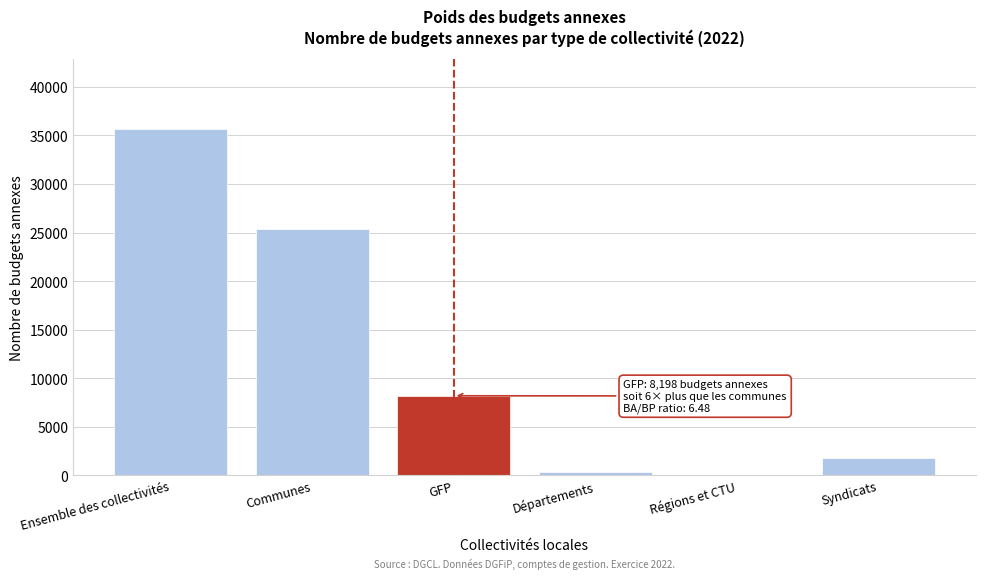

Reading right to left, what are all the values shown in this chart?

Syndicats=1753	Régions et CTU=21	Départements=354	GFP=8198	Communes=25388	Ensemble des collectivités=35714